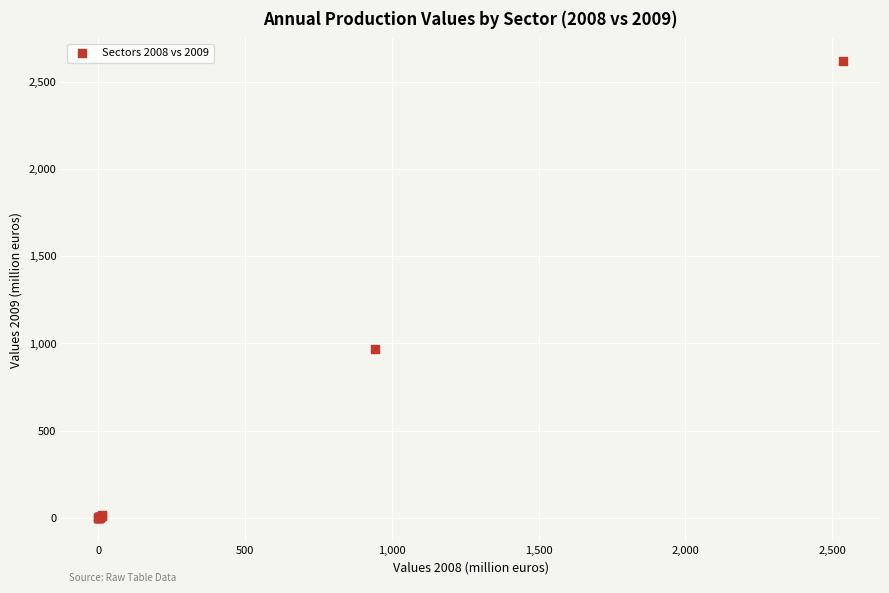

What Y value in the scatter plot is closest to 1309?

966.4